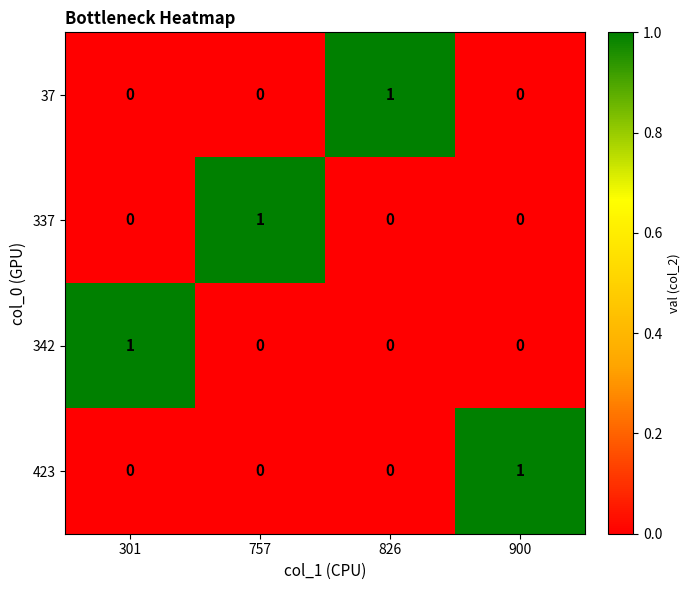

The 342 series shows 0 at 301. True or false?

False